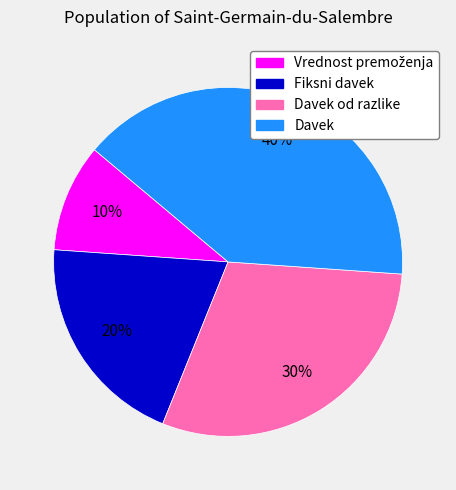

To the nearest percent, what percentage of the pie is Davek od razlike?

30%